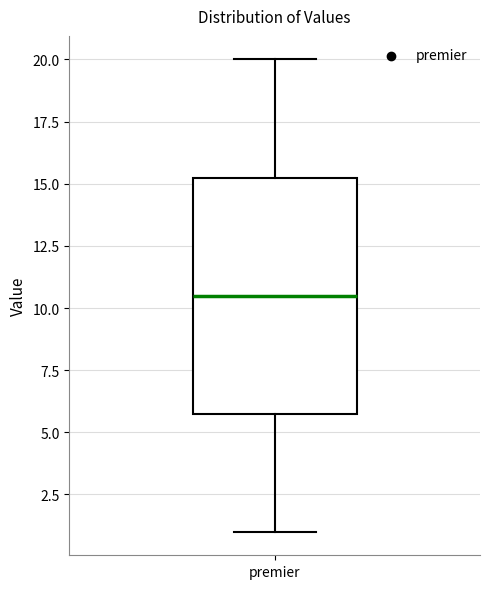

Read this box plot against the y-axis: the position of the median line, the range covered by the box, and the ends of both whiskers. The values are not printed on the chart, so give them approximately, as read against the axis.

median 10.5, box 6.0 to 15.5, whiskers 1.0 to 20.0